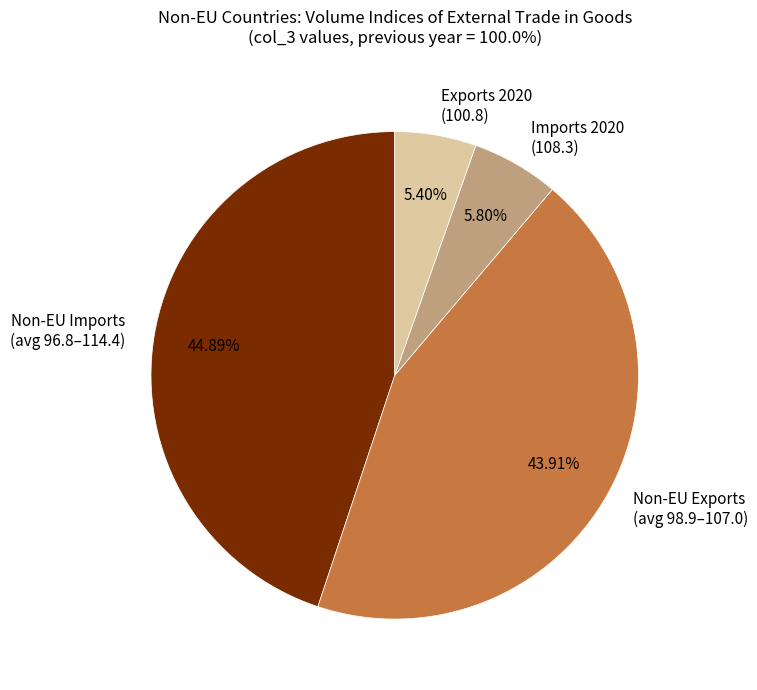

How many slices are in this pie chart?

4